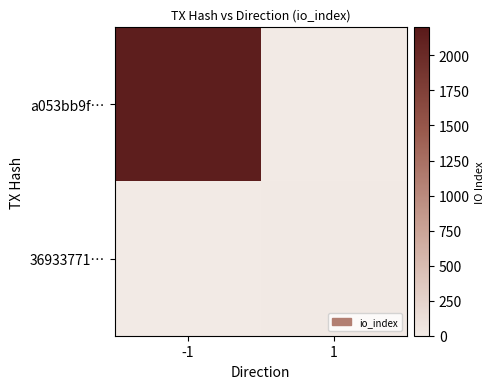

List the series in order of their peak value, lowest first.

36933771…, a053bb9f…